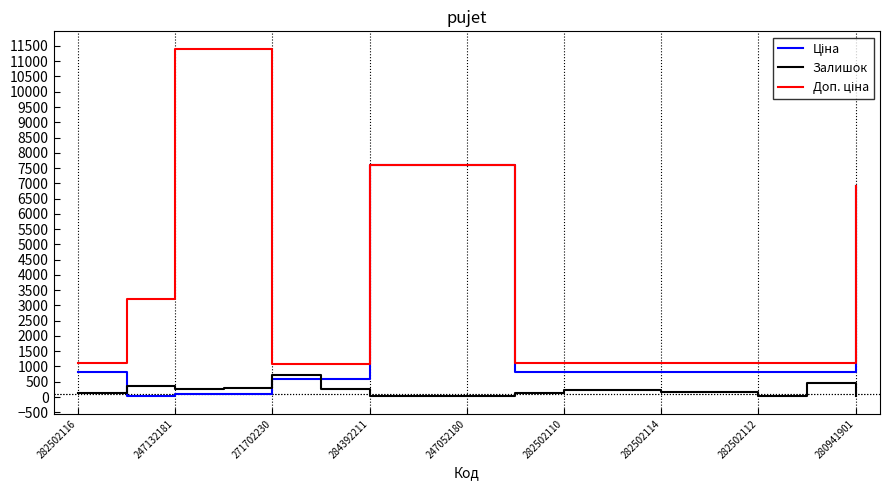

What is the maximum value shown in the chart?

11410.0